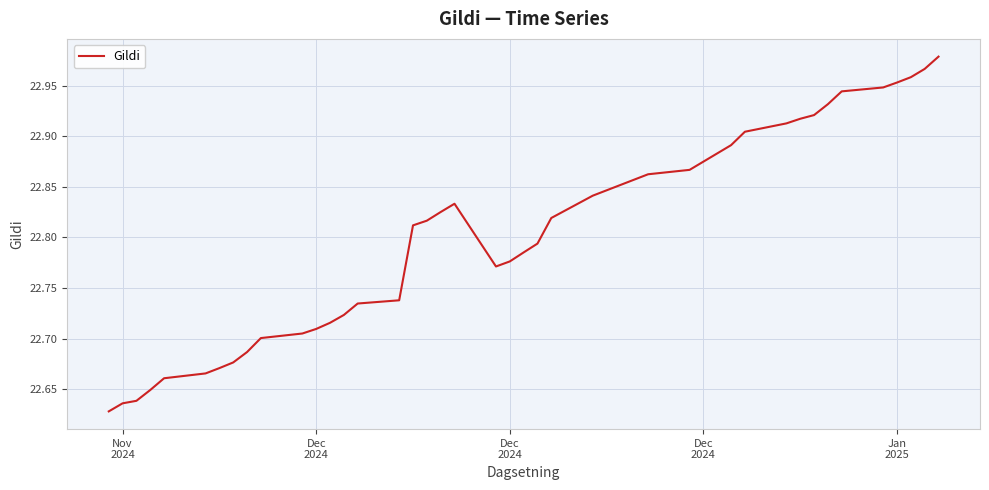

What is the difference between the maximum and minimum values?

0.4